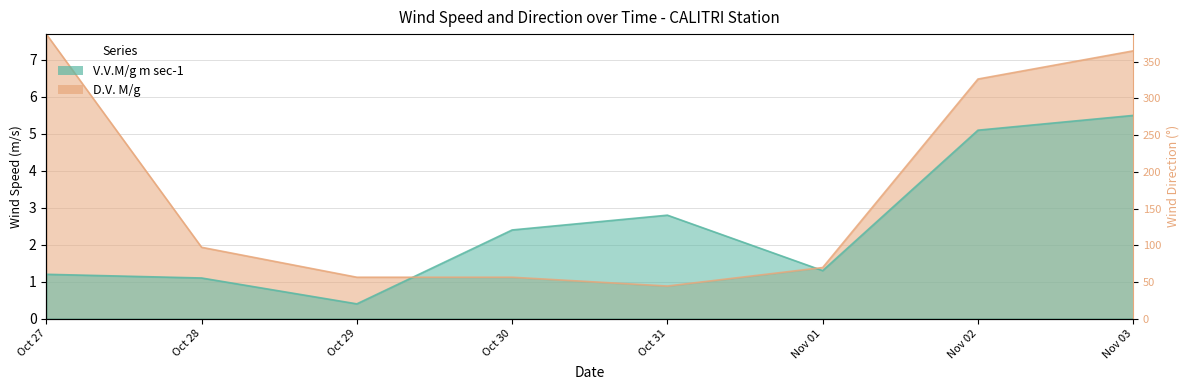

Where is the first local maximum for V.V.M/g m sec-1?

Oct 31